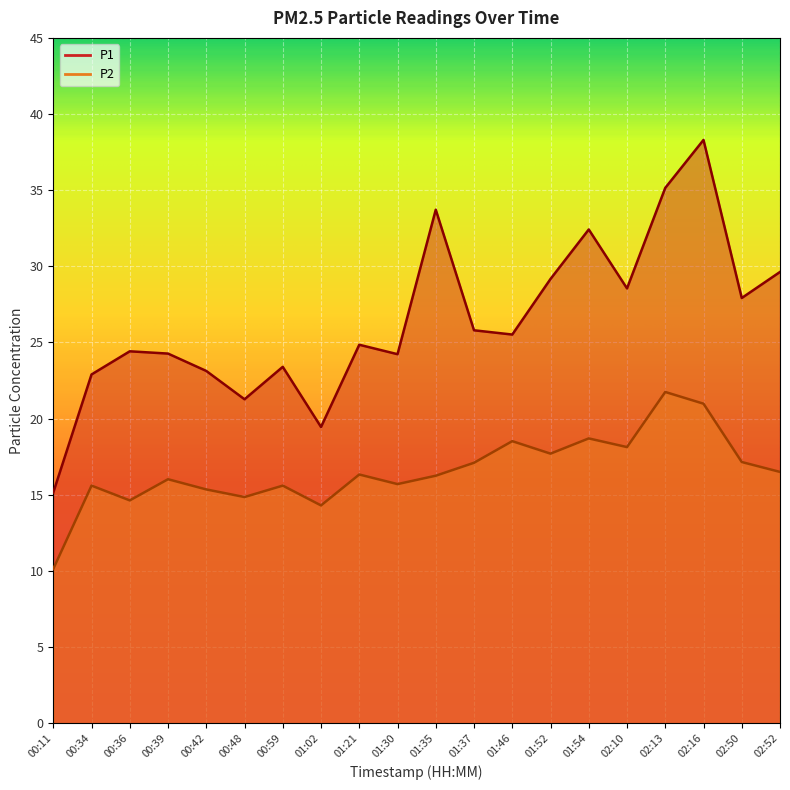

How many categories are shown in the chart?

20